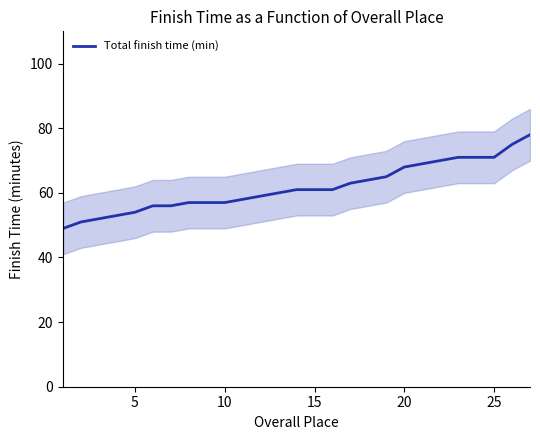

What is the lowest value of the Total finish time (min) series?

49